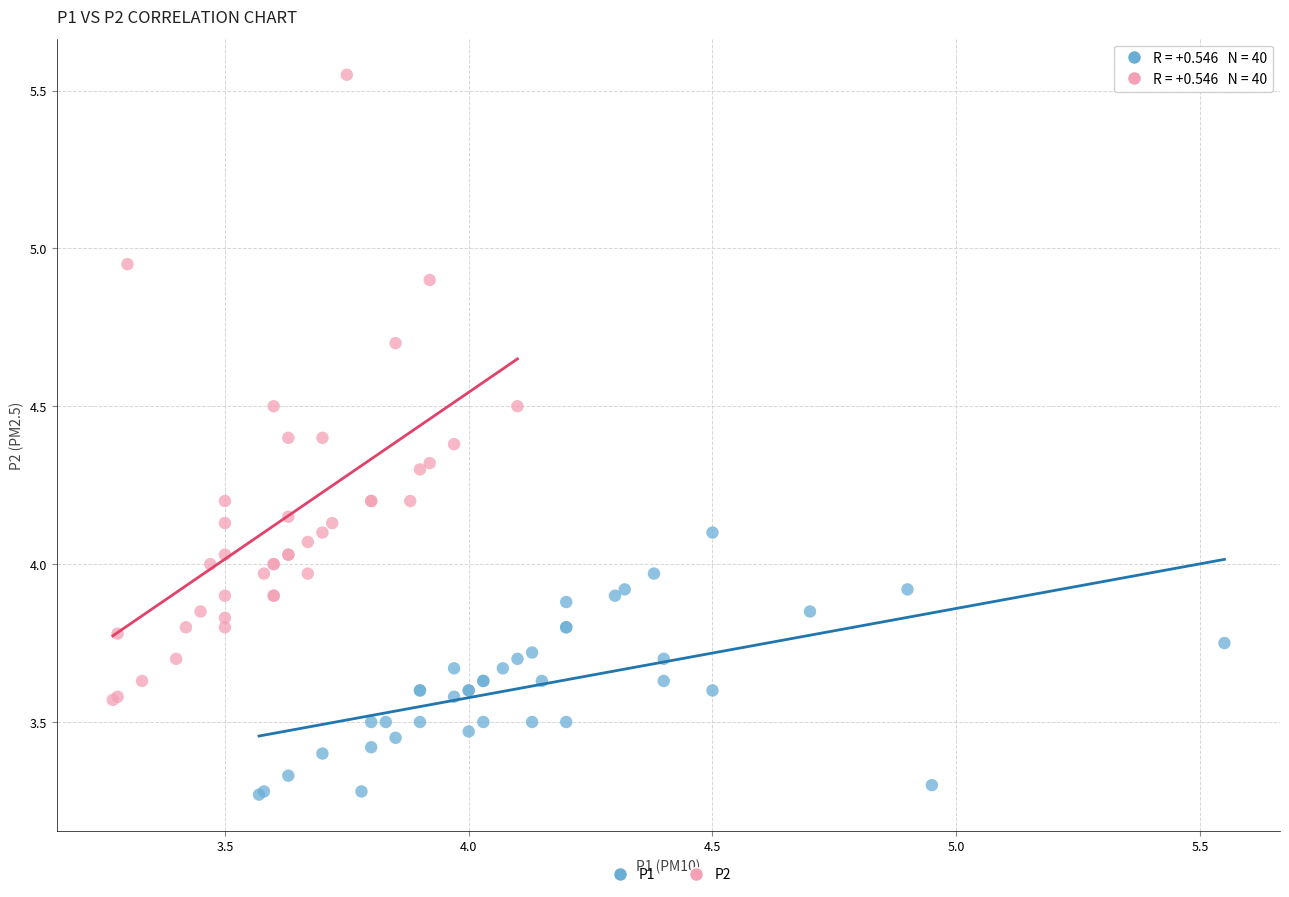

Which series has the largest Y range (max minus min)?

P2